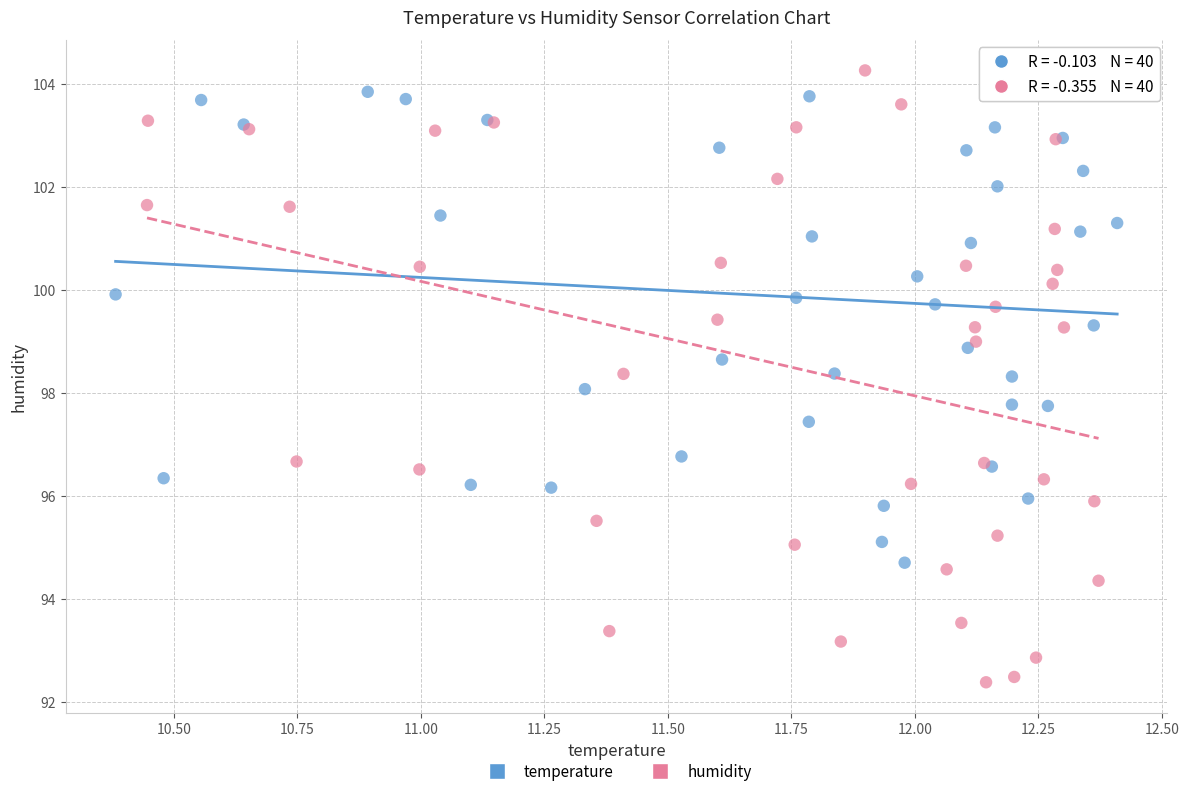

Which series contains the lowest Y value?

humidity